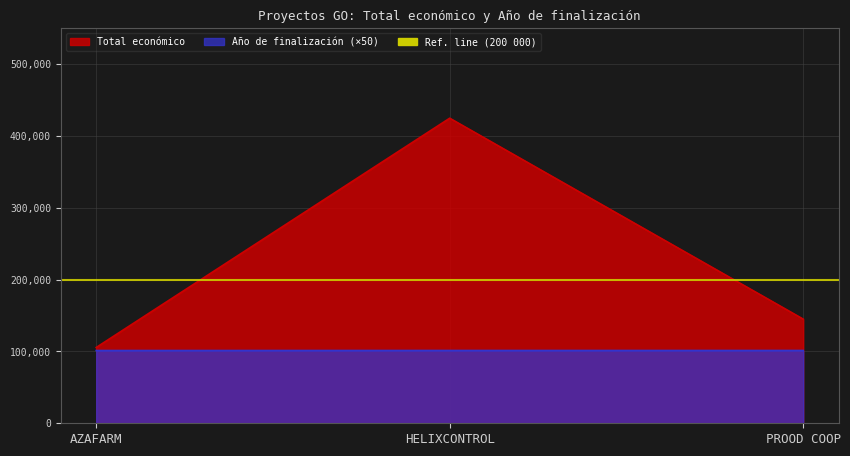

What is the total value across all series at AZAFARM?

206816